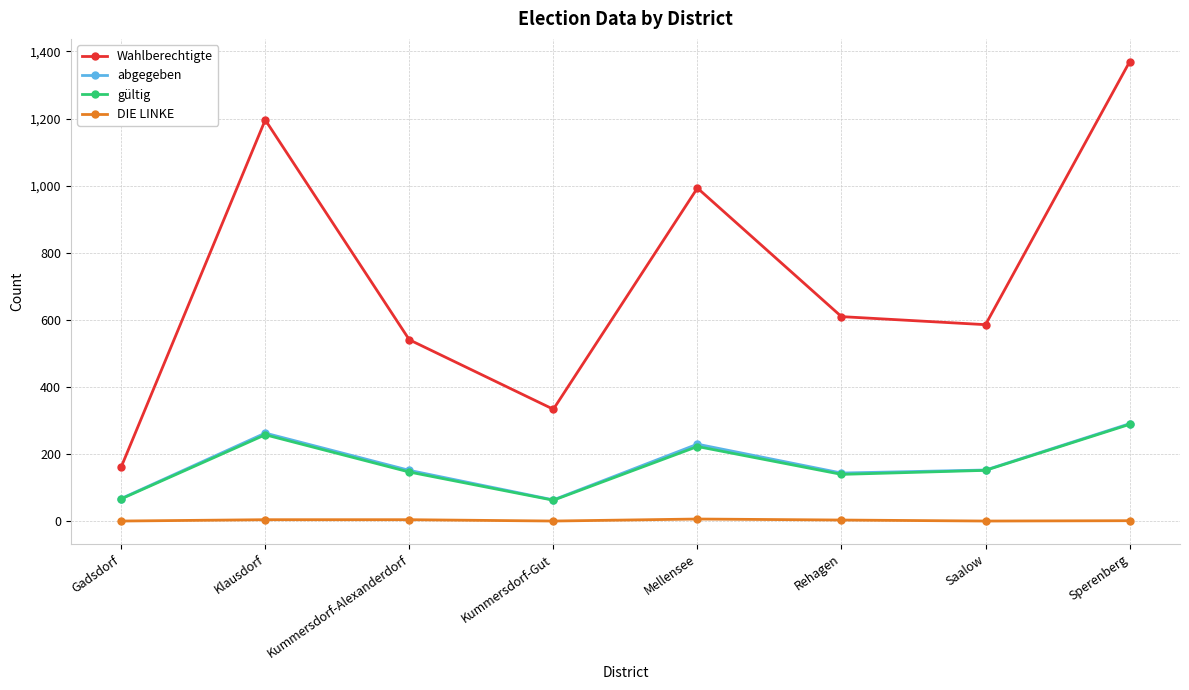

List the labels in order of Wahlberechtigte value, smallest first.

Gadsdorf, Kummersdorf-Gut, Kummersdorf-Alexanderdorf, Saalow, Rehagen, Mellensee, Klausdorf, Sperenberg